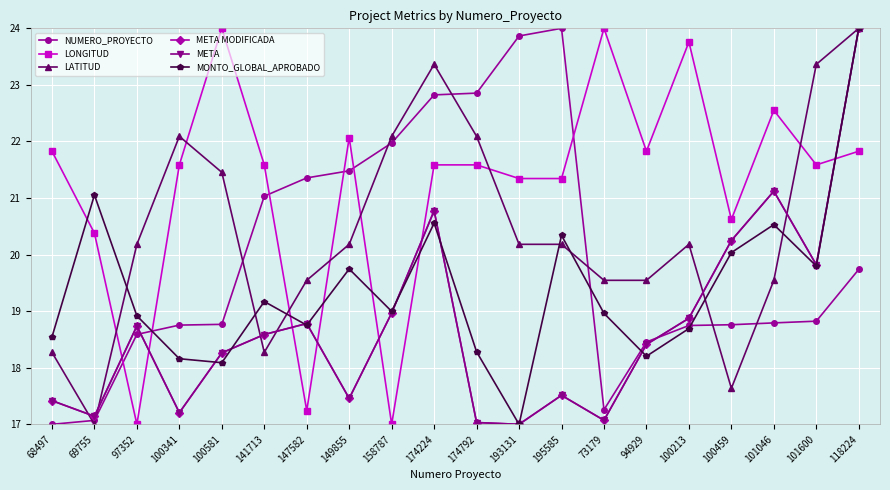

True or false: META has a value of 10.6 at 141713.

False